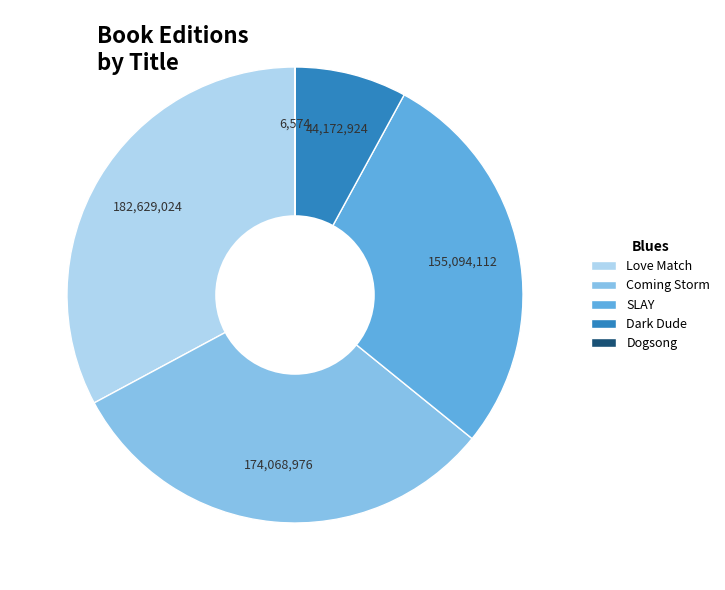

Is it true that Love Match is 33% of the pie?

True